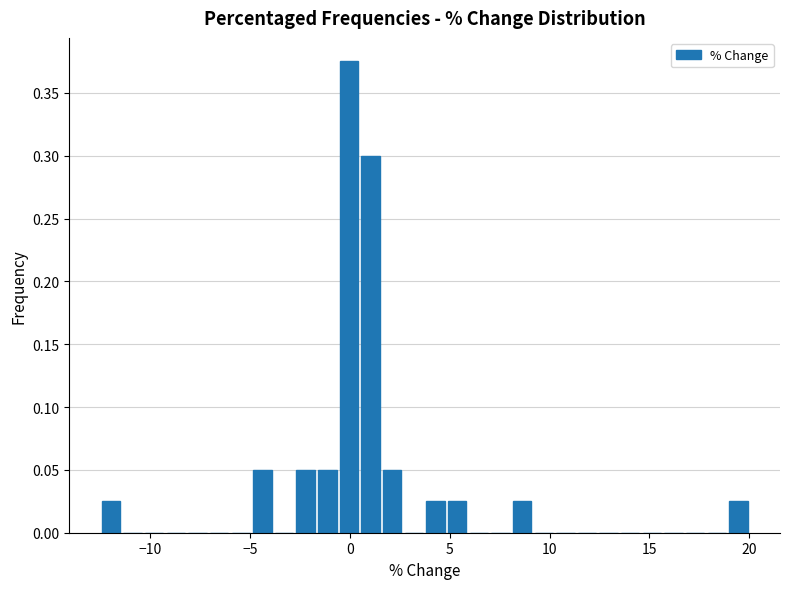

Read against the x-axis, roughly where is the centre of the tallest bar?

0.0